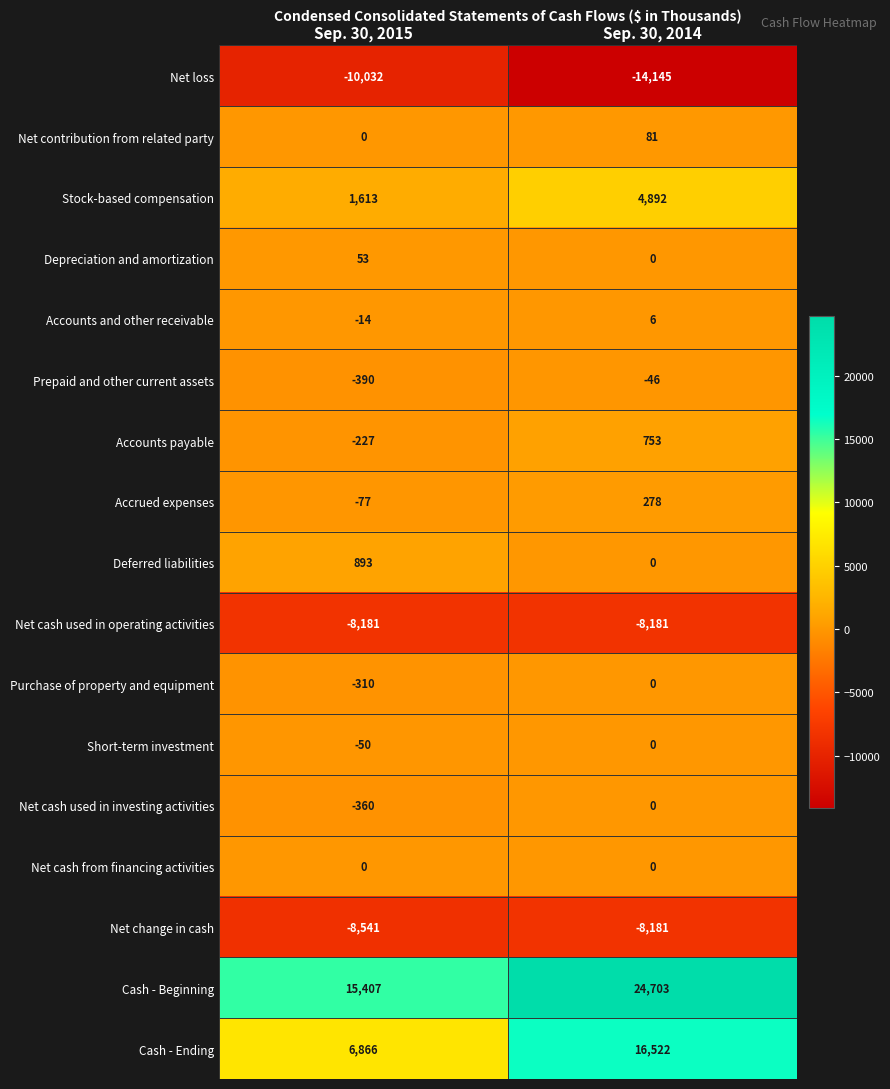

Is it true that Deferred liabilities equals 893 at Sep. 30, 2015?

True